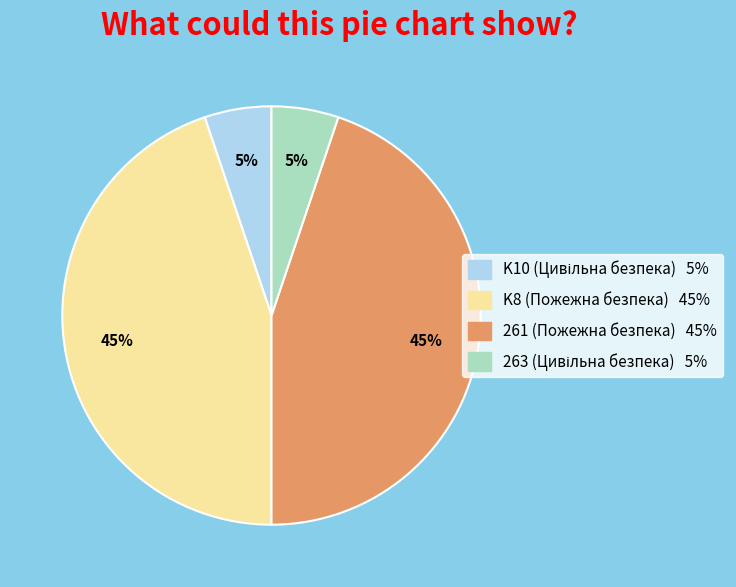

Does K8 (Пожежна безпека) represent more than half of the total?

No